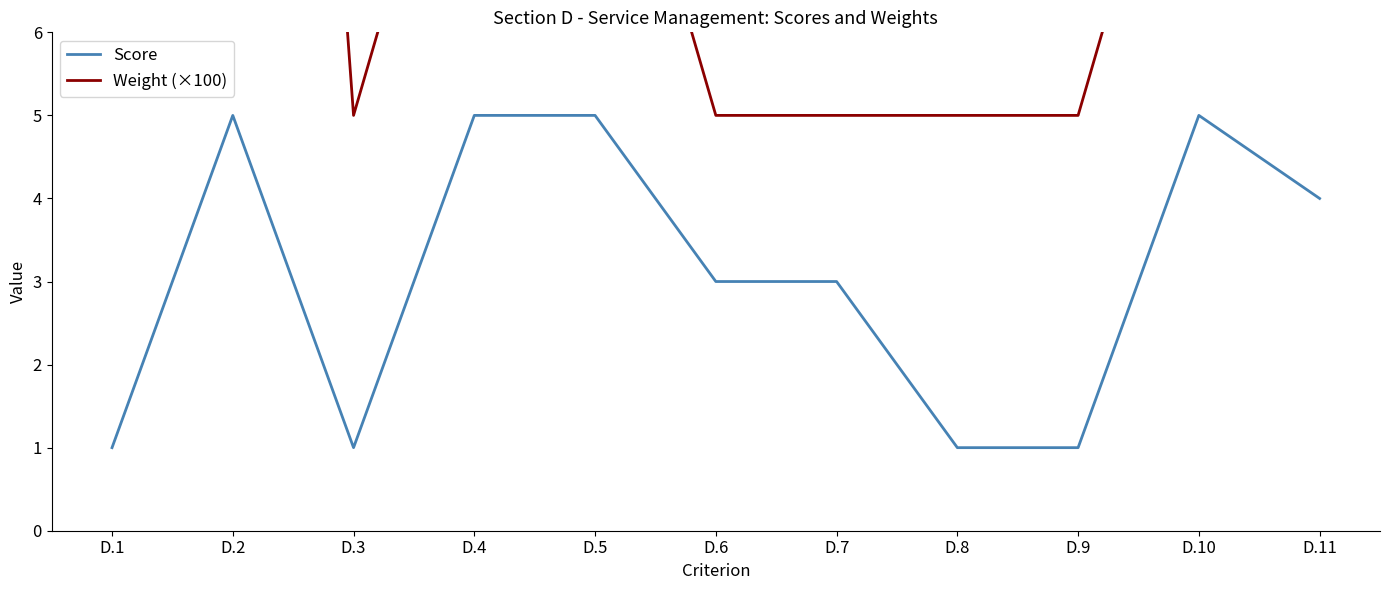

What are all the series names shown in the legend?

Score, Weight (×100)